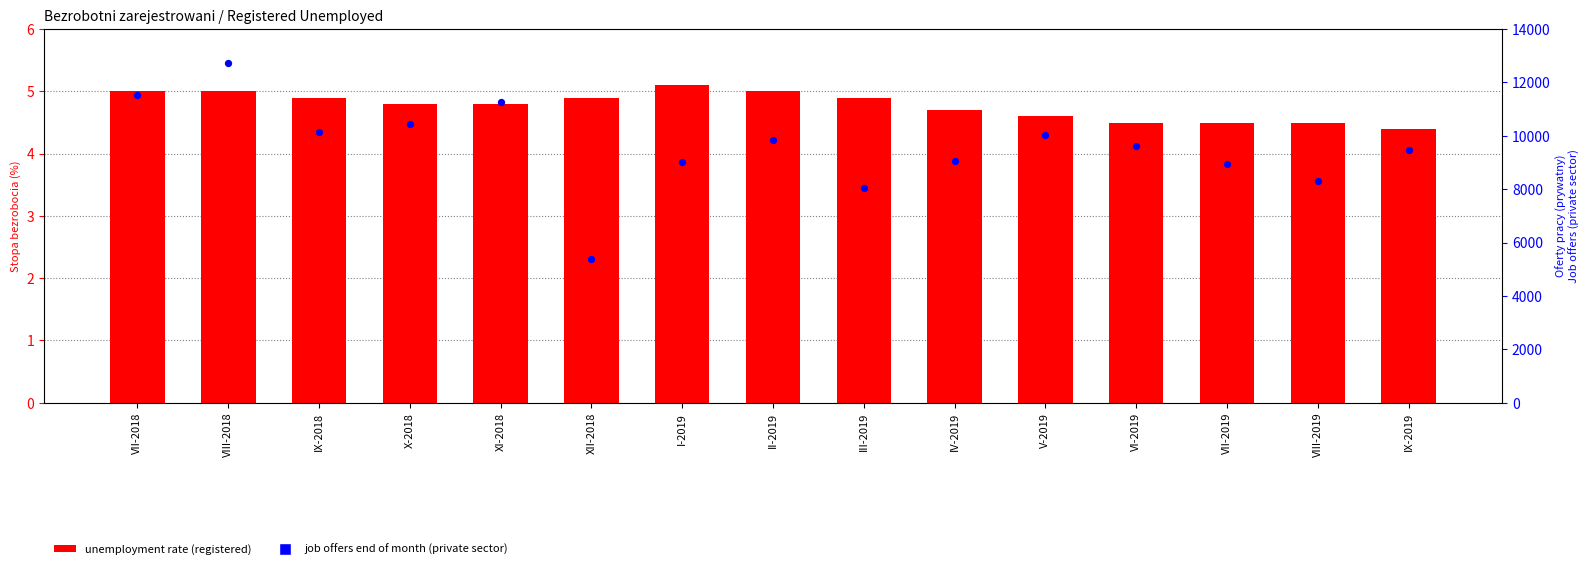

Which series has the largest total across all categories?

job offers end of month (private sector)